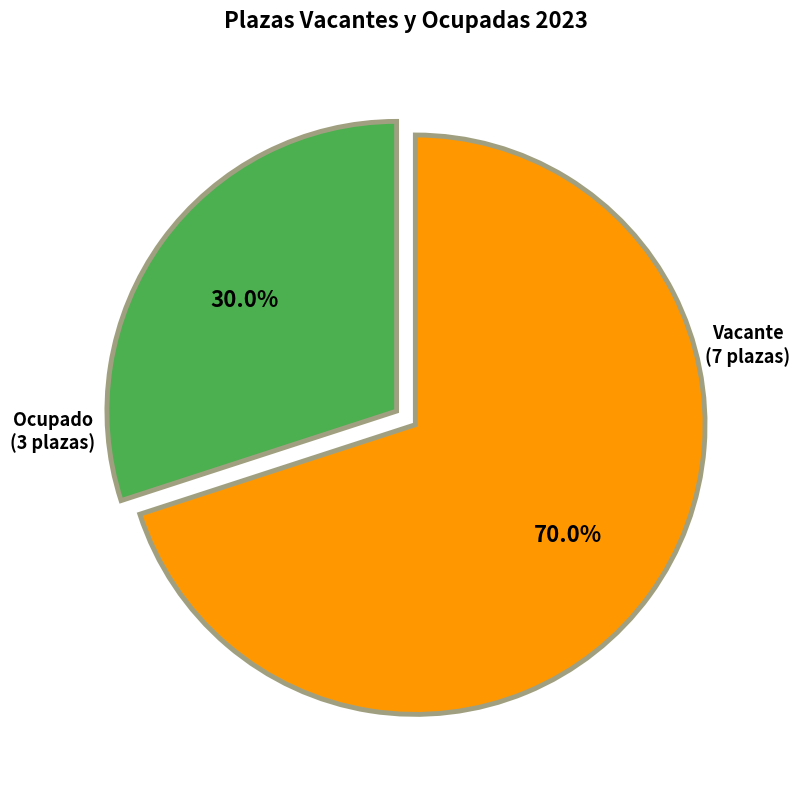

Rank the categories by value from highest to lowest.

Vacante, Ocupado